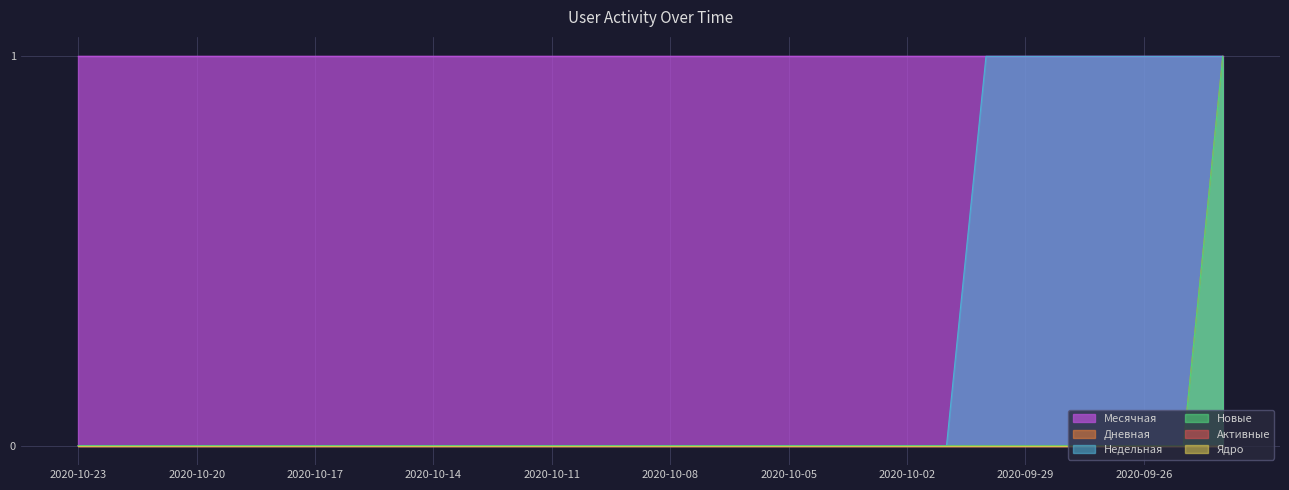

List the labels in order of Дневная value, largest first.

2020-09-24, 2020-10-23, 2020-10-22, 2020-10-21, 2020-10-20, 2020-10-19, 2020-10-18, 2020-10-17, 2020-10-16, 2020-10-15, 2020-10-14, 2020-10-13, 2020-10-12, 2020-10-11, 2020-10-10, 2020-10-09, 2020-10-08, 2020-10-07, 2020-10-06, 2020-10-05, 2020-10-04, 2020-10-03, 2020-10-02, 2020-10-01, 2020-09-30, 2020-09-29, 2020-09-28, 2020-09-27, 2020-09-26, 2020-09-25